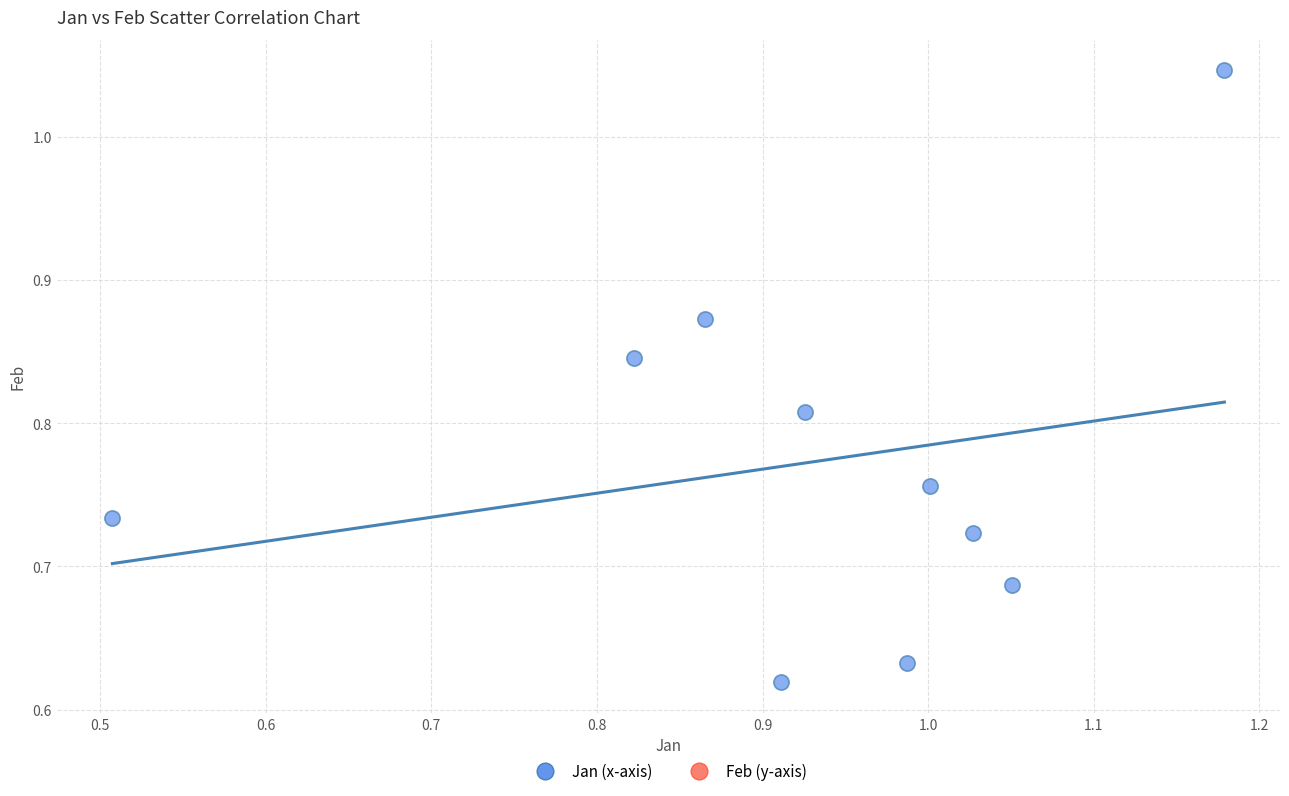

What is the range of Y values (max minus min)?

0.4